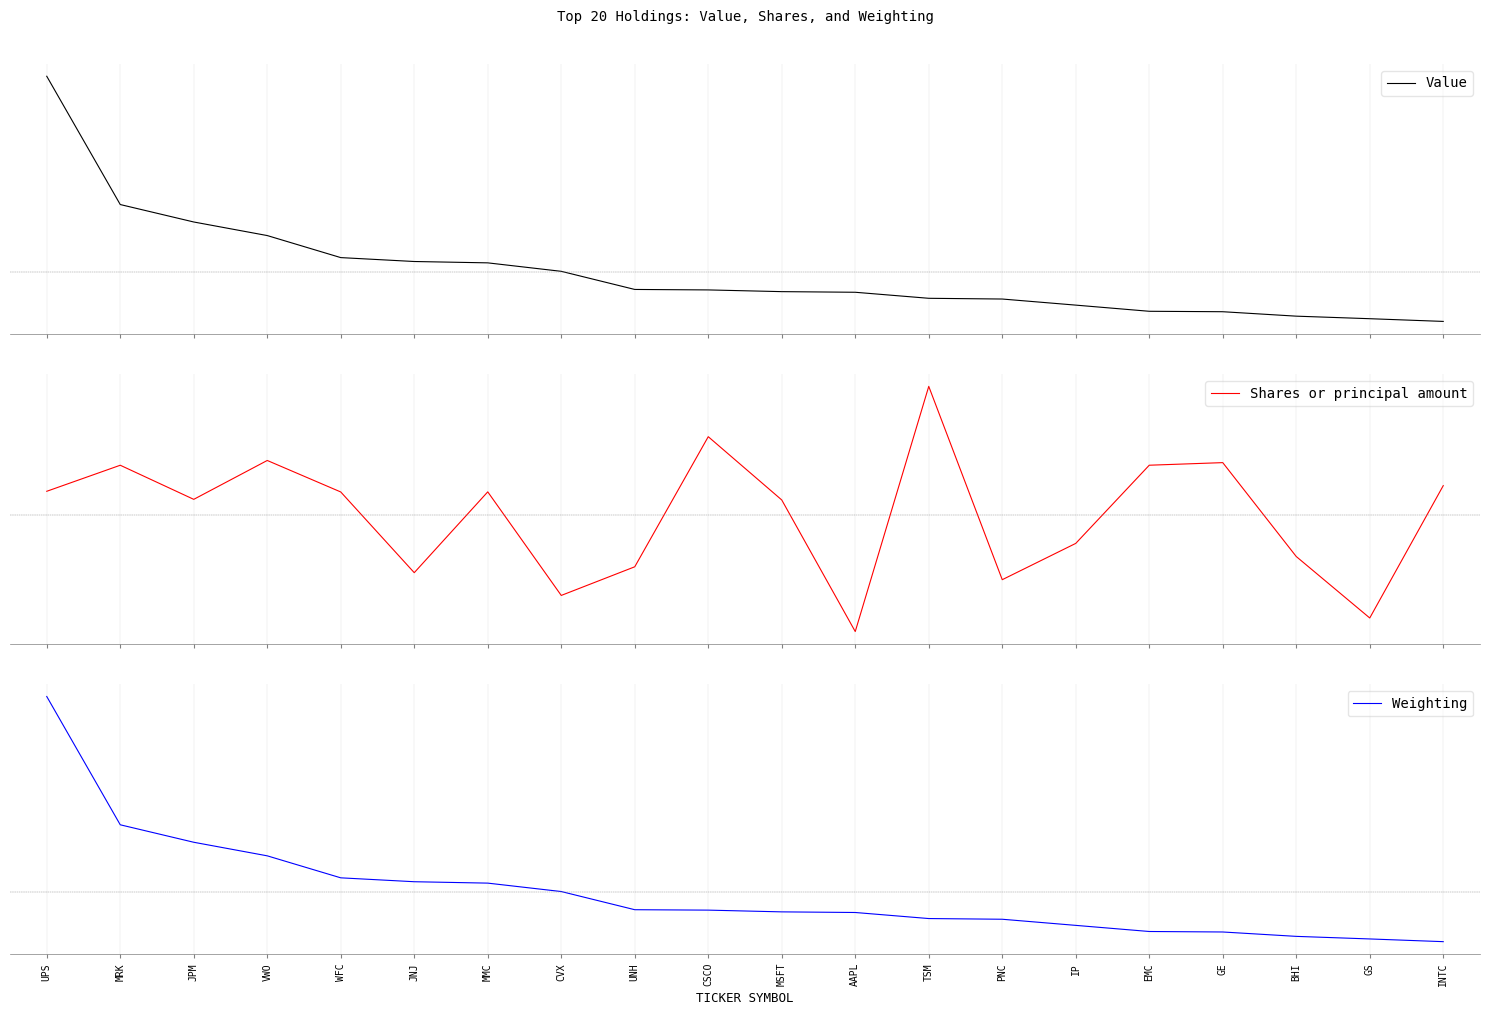

Rank the categories by Shares or principal amount value from highest to lowest.

TSM, CSCO, VWO, GE, EMC, MRK, INTC, UPS, MMC, WFC, JPM, MSFT, IP, BHI, UNH, JNJ, PNC, CVX, GS, AAPL